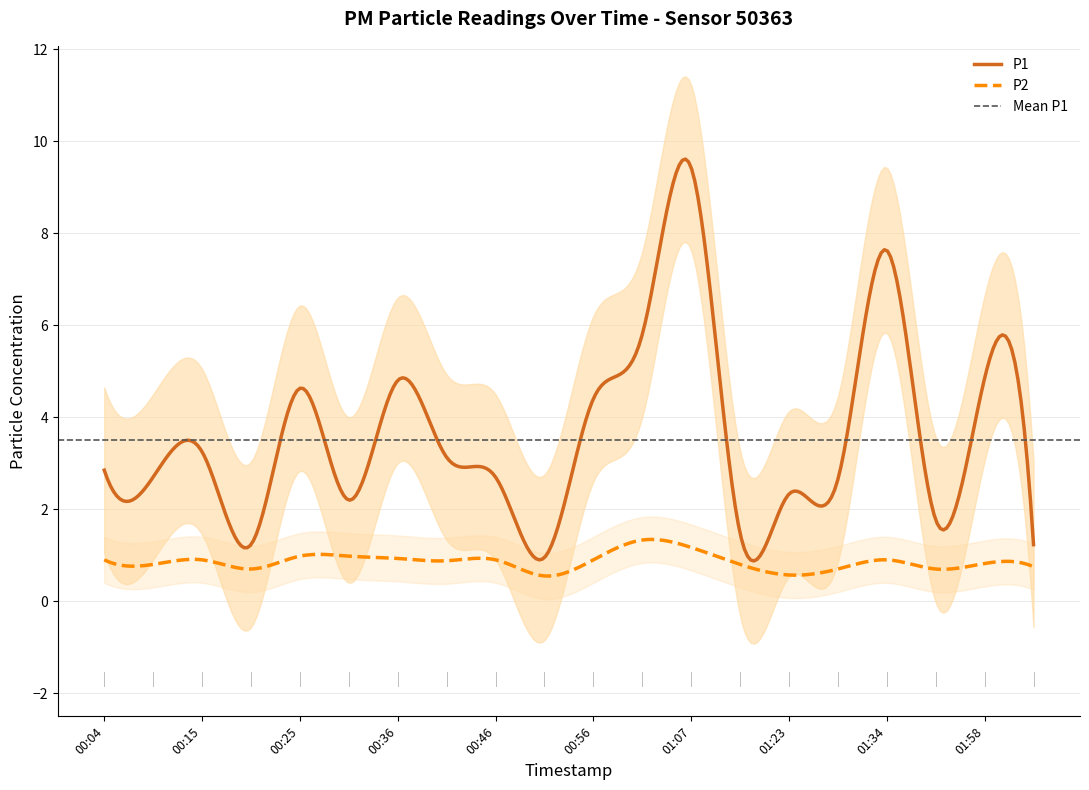

What is the maximum value for P2?

1.3